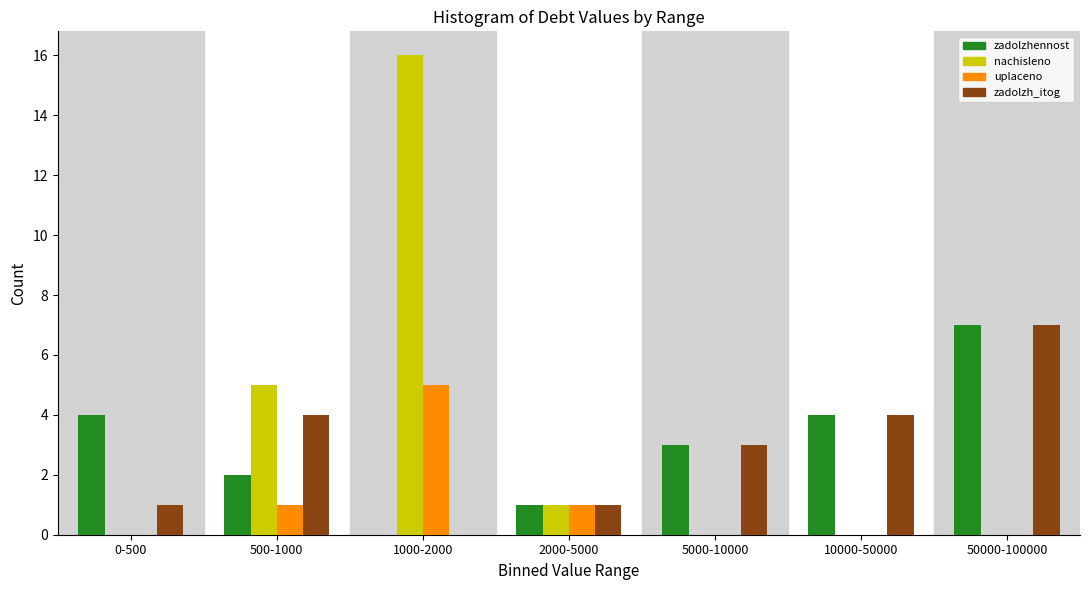

Reading left to right, what are all the values shown in this chart?

zadolzhennost: 0-500=4	500-1000=2	1000-2000=0	2000-5000=1	5000-10000=3	10000-50000=4	50000-100000=7
nachisleno: 0-500=0	500-1000=5	1000-2000=16	2000-5000=1	5000-10000=0	10000-50000=0	50000-100000=0
uplaceno: 0-500=0	500-1000=1	1000-2000=5	2000-5000=1	5000-10000=0	10000-50000=0	50000-100000=0
zadolzh_itog: 0-500=1	500-1000=4	1000-2000=0	2000-5000=1	5000-10000=3	10000-50000=4	50000-100000=7